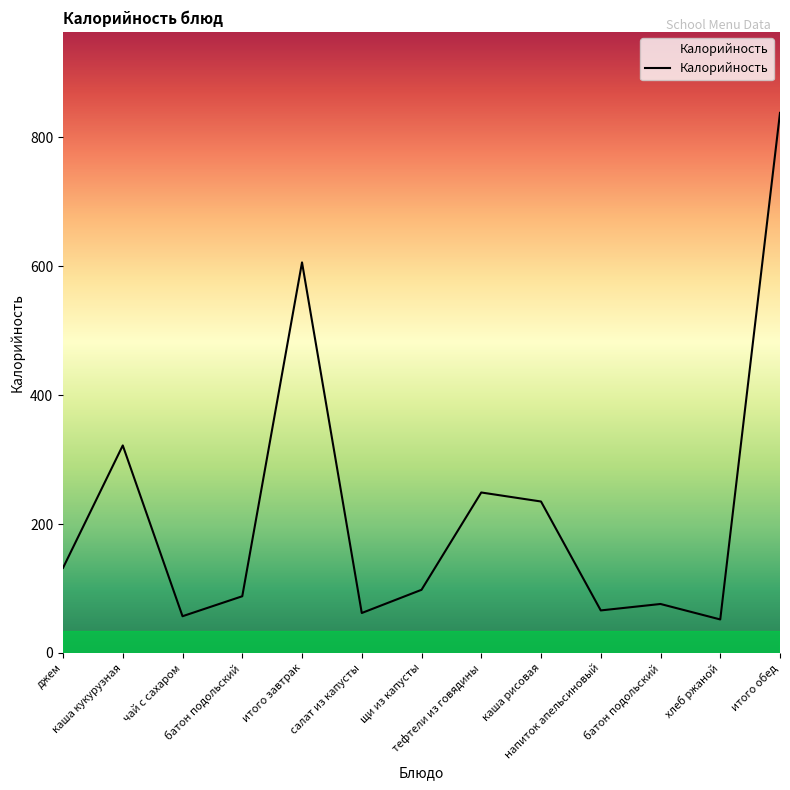

What is the average value?

222